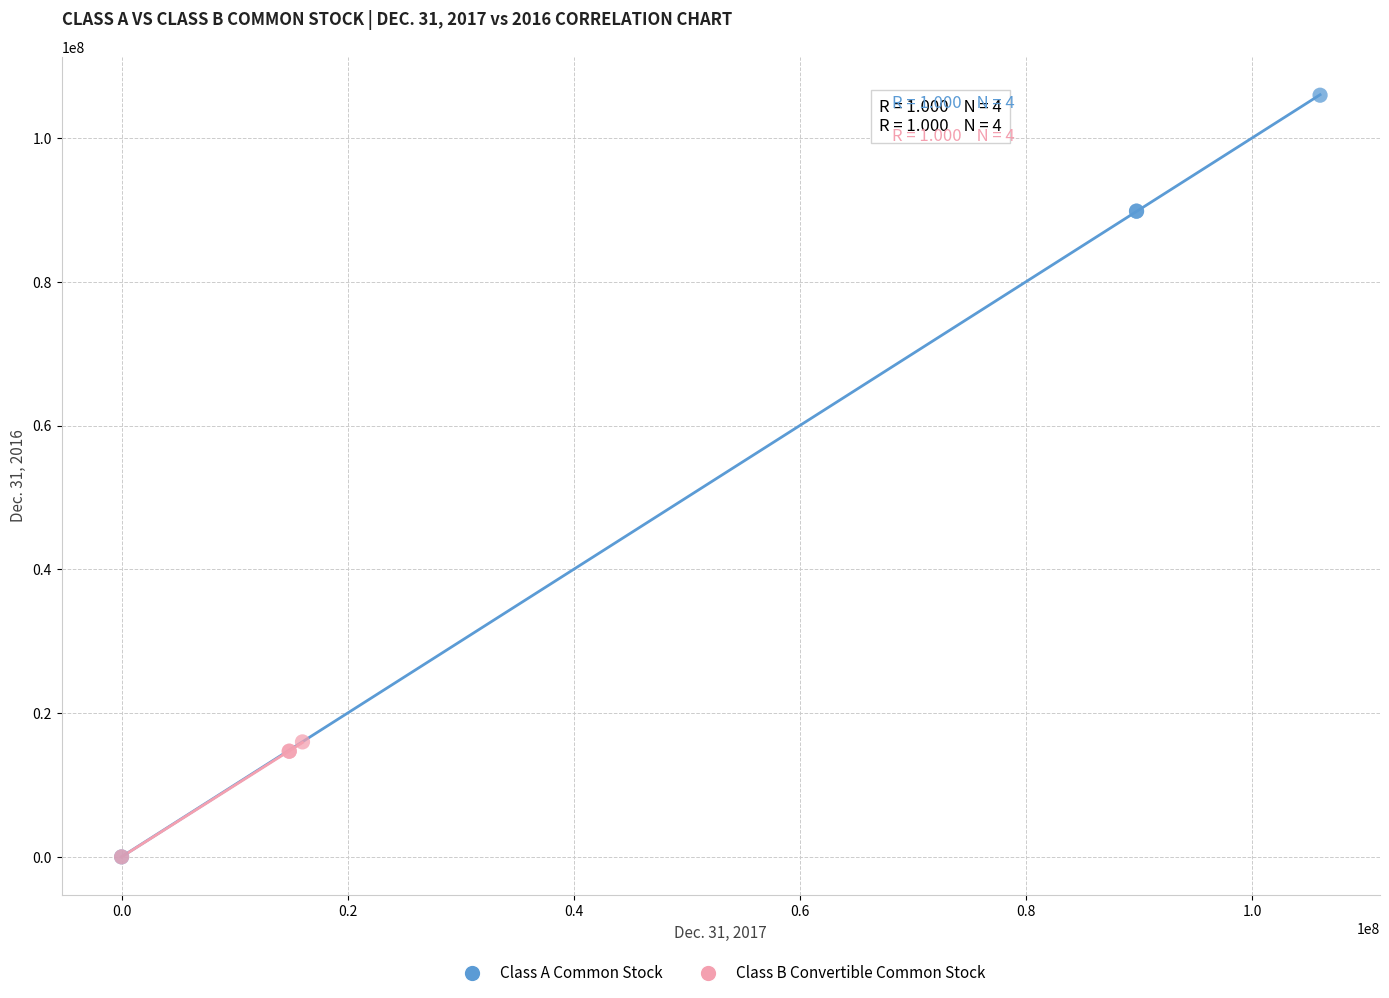

Which series reaches the maximum Y coordinate?

Class A Common Stock